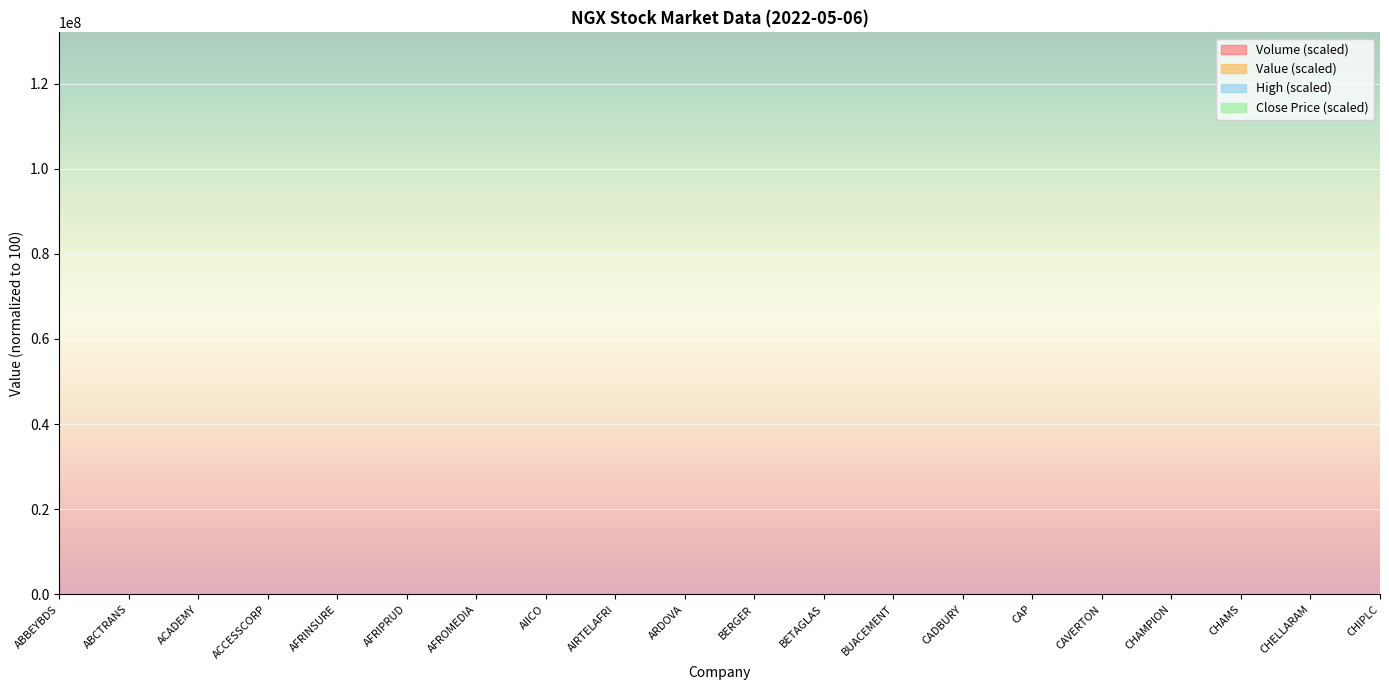

How many lines are shown in the chart?

4